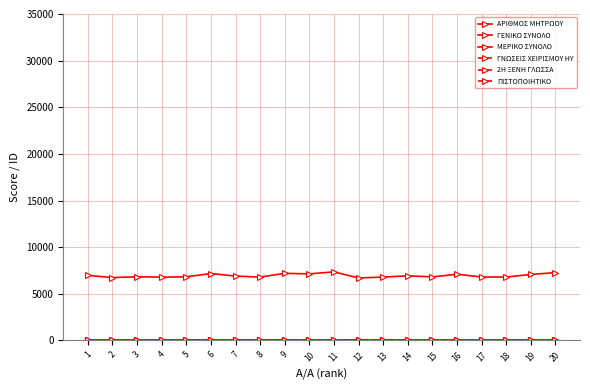

Rank the series by their maximum value, from lowest to highest.

2Η ΞΕΝΗ ΓΛΩΣΣΑ, ΠΙΣΤΟΠΟΙΗΤΙΚΟ, ΓΝΩΣΕΙΣ ΧΕΙΡΙΣΜΟΥ ΗΥ, ΓΕΝΙΚΟ ΣΥΝΟΛΟ, ΜΕΡΙΚΟ ΣΥΝΟΛΟ, ΑΡΙΘΜΟΣ ΜΗΤΡΩΟΥ